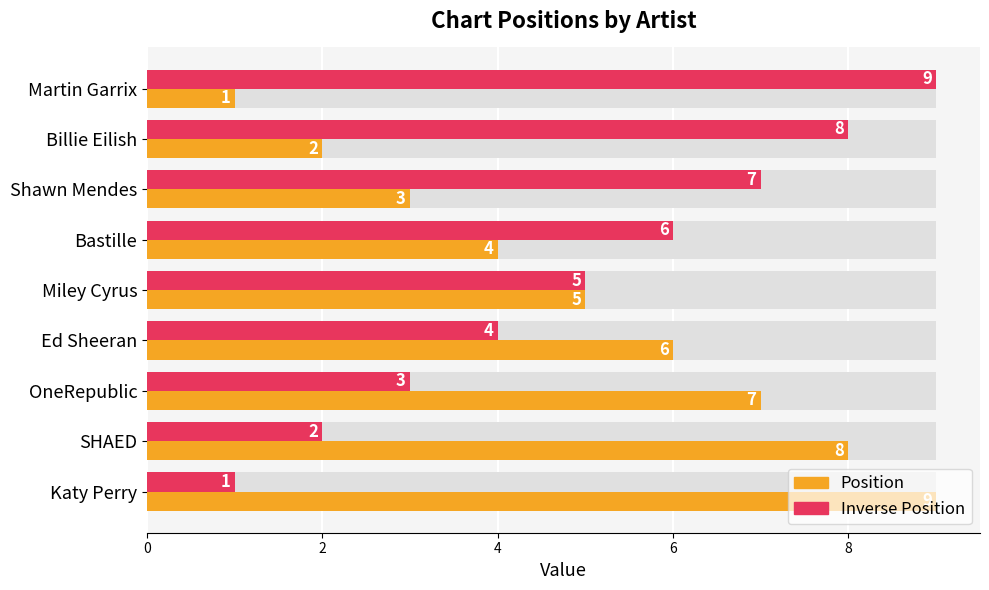

Read the Inverse Position (max style) value at Katy Perry.

1